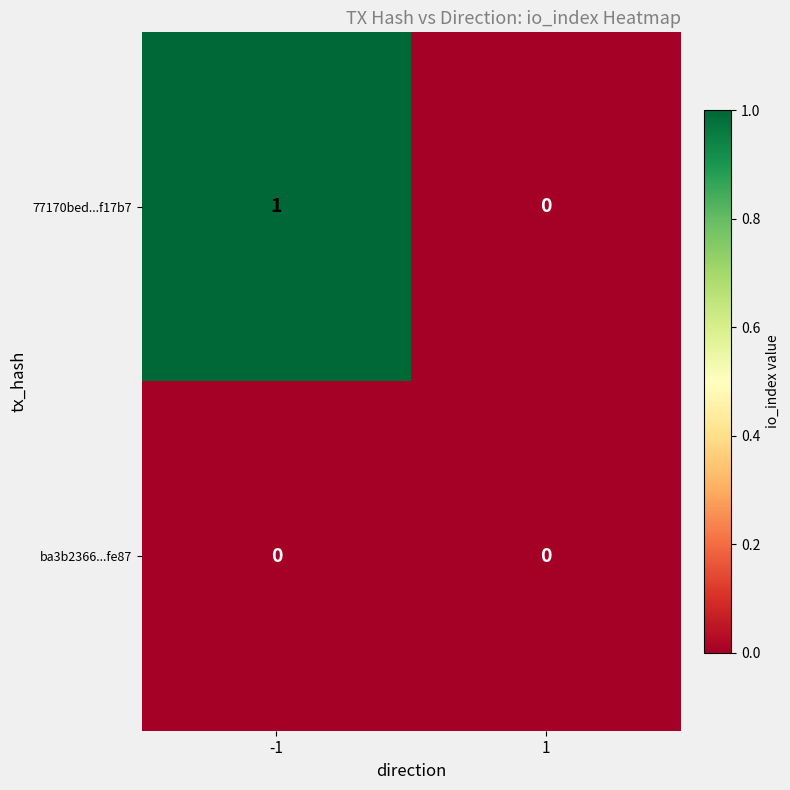

At which category is the sum across all series the highest?

-1